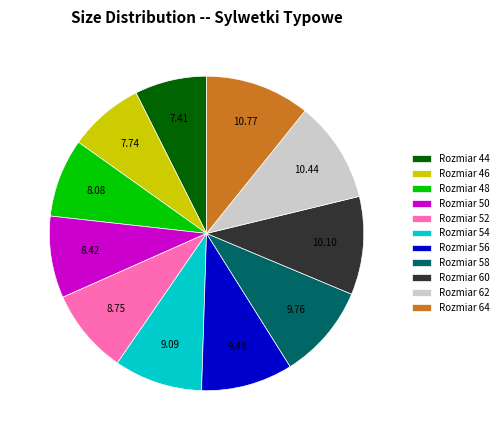

Does Rozmiar 62 represent more than half of the total?

No